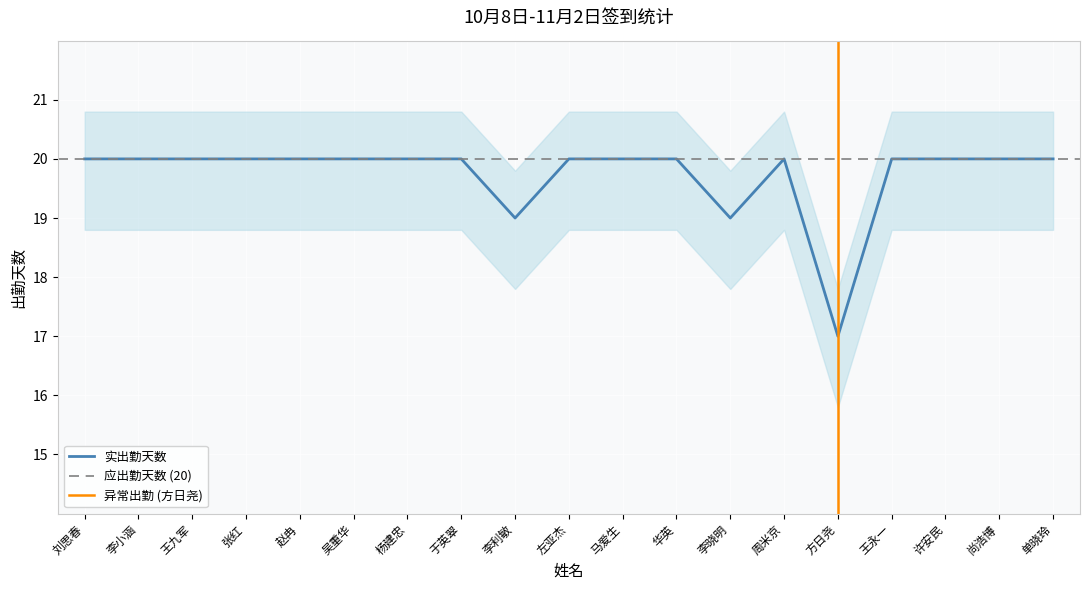

Count the number of categories in the chart.

19